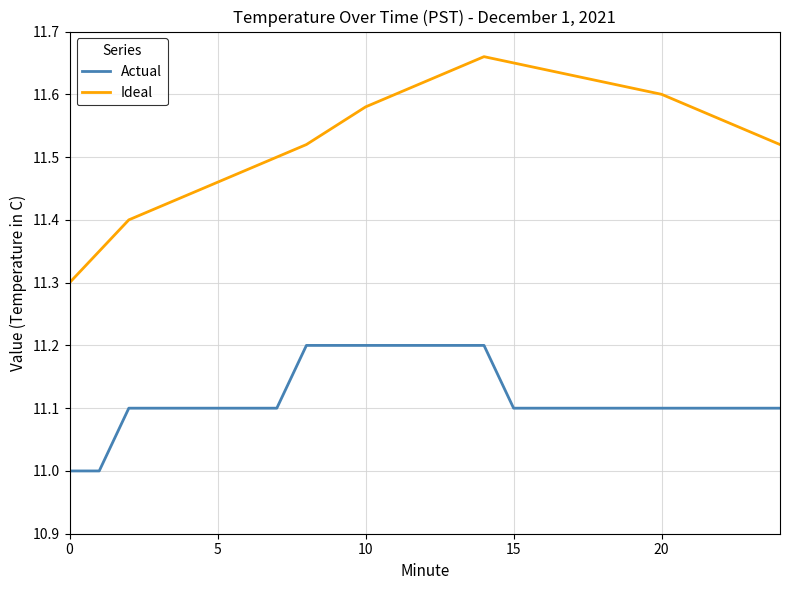

Which series has the largest range (max minus min)?

Ideal